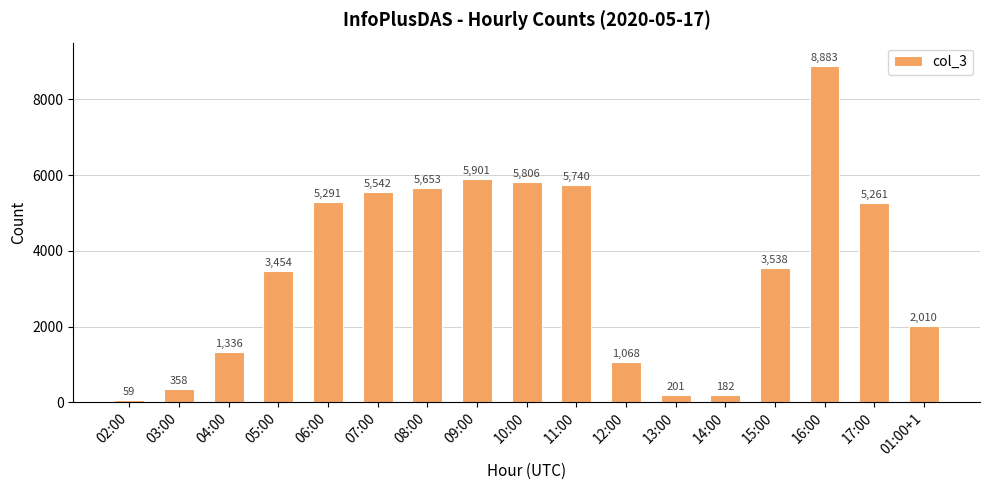

At which category does the chart reach its peak across all series?

16:00